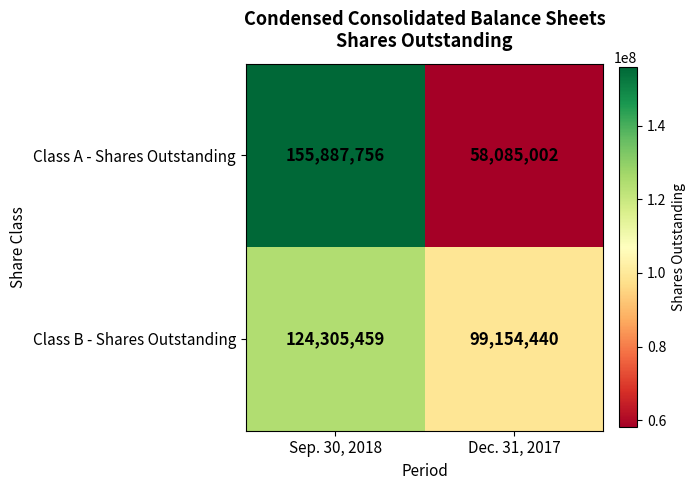

Which series has the largest range (max minus min)?

Class A - Shares Outstanding